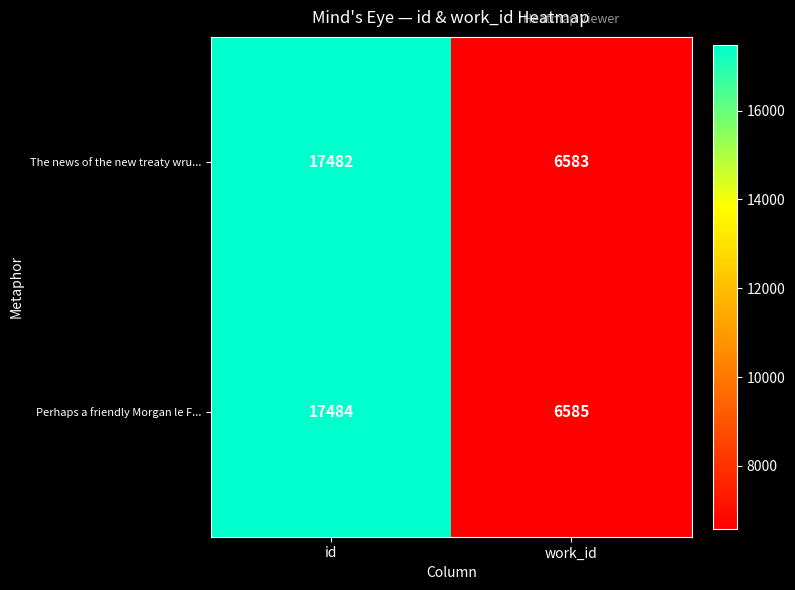

The value of Perhaps a friendly Morgan le F... at id is 6941. True or false?

False